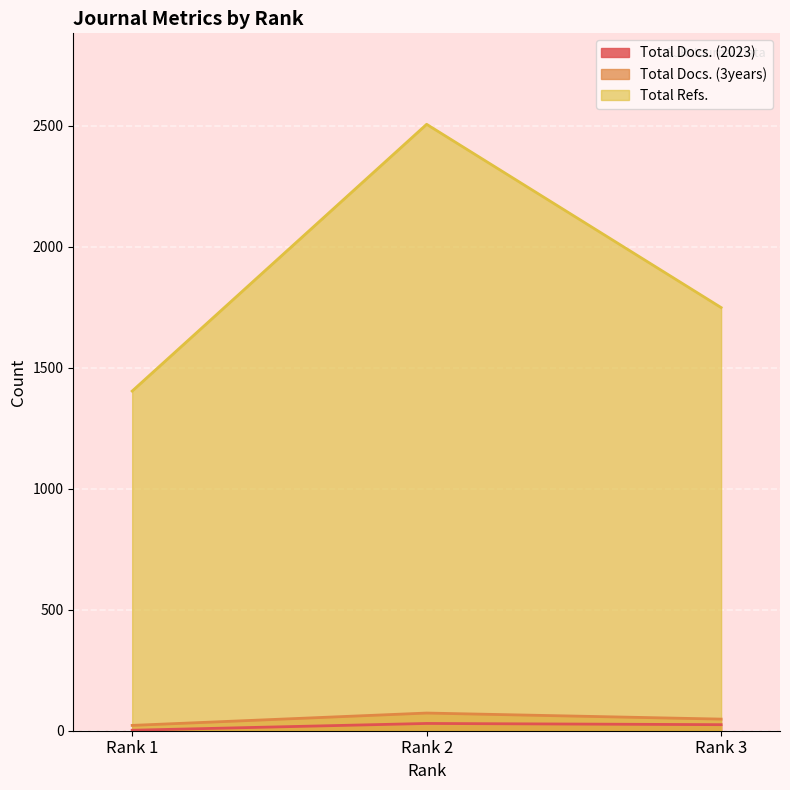

How many lines are shown in the chart?

3